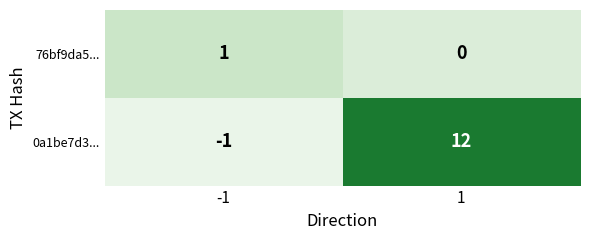

Reading left to right, list all the values displayed in this chart.

76bf9da5...: -1=1	1=0
0a1be7d3...: -1=-1	1=12